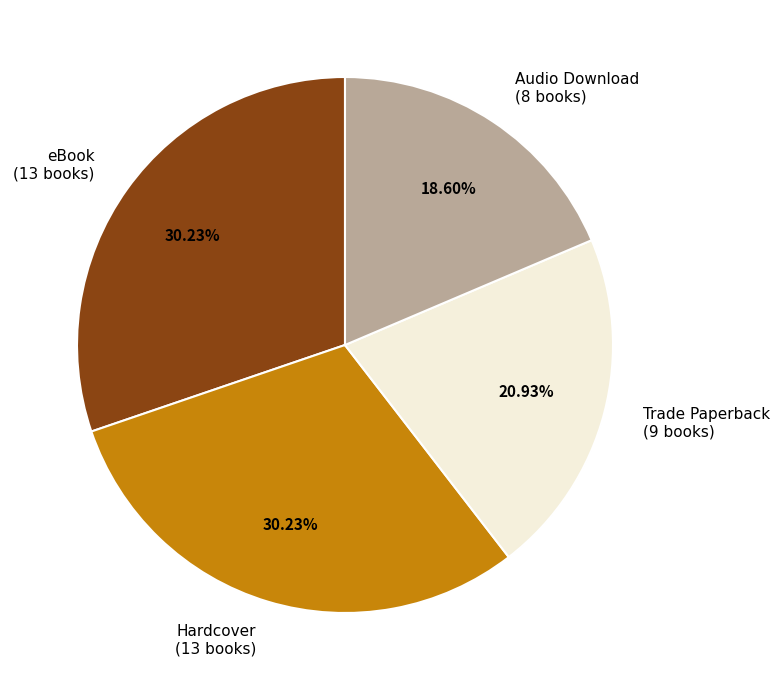

Combined, what portion of the pie is Audio Download and Hardcover?

48.8%